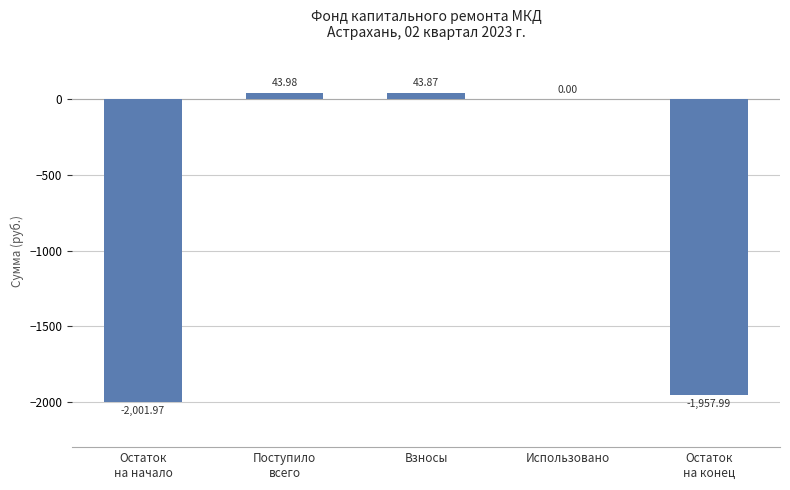

What is the sum of all values?

-3872.1